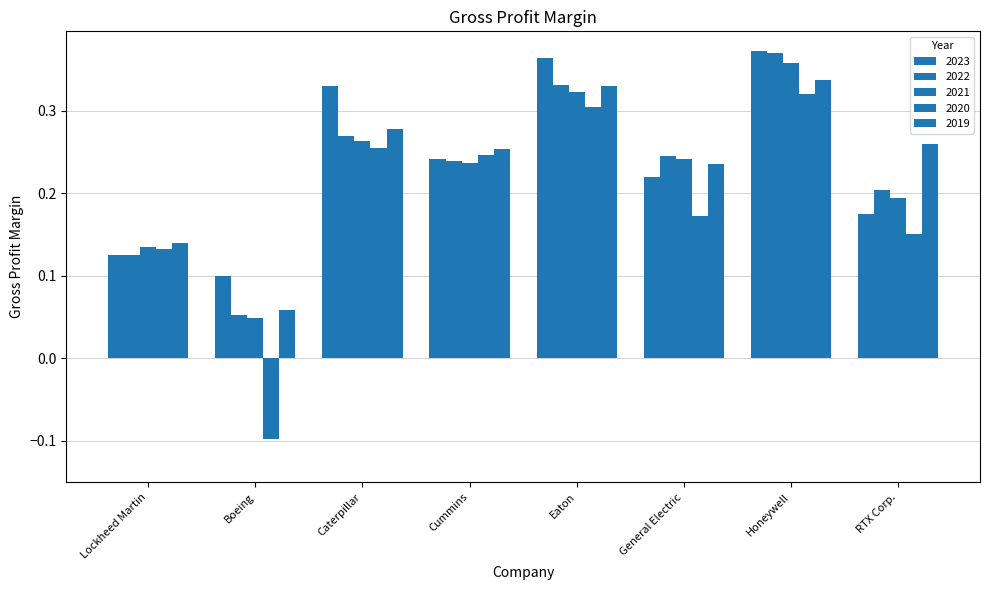

The 2019 series shows 0.5 at Honeywell. True or false?

False